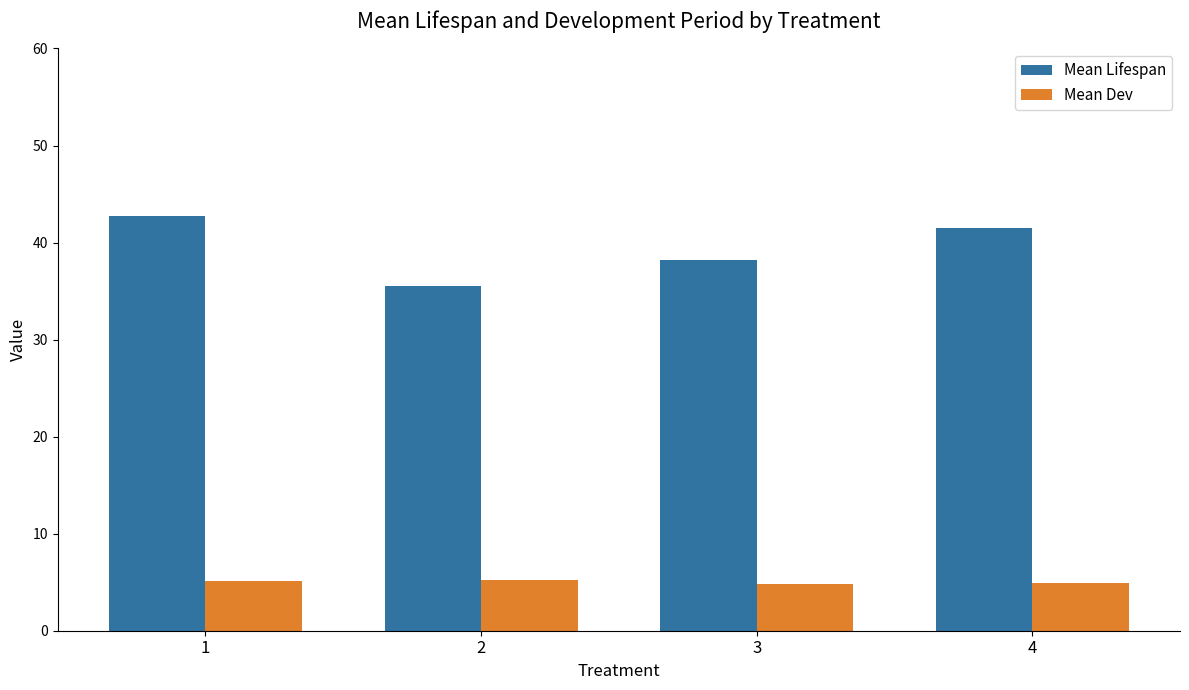

Which series has the widest spread of values?

Mean Lifespan